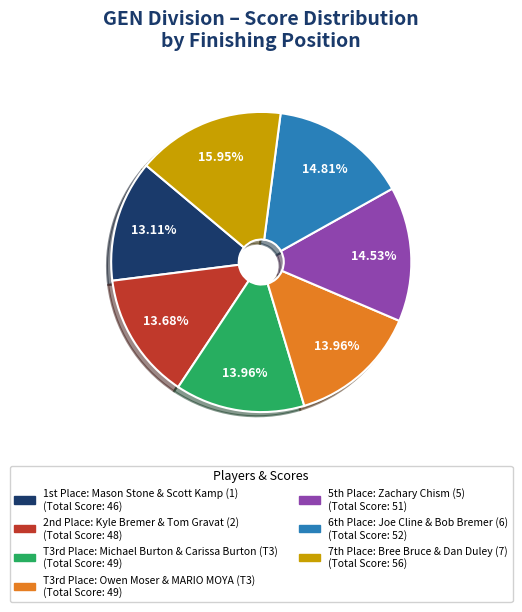

Is there any slice that represents more than half of the pie?

No